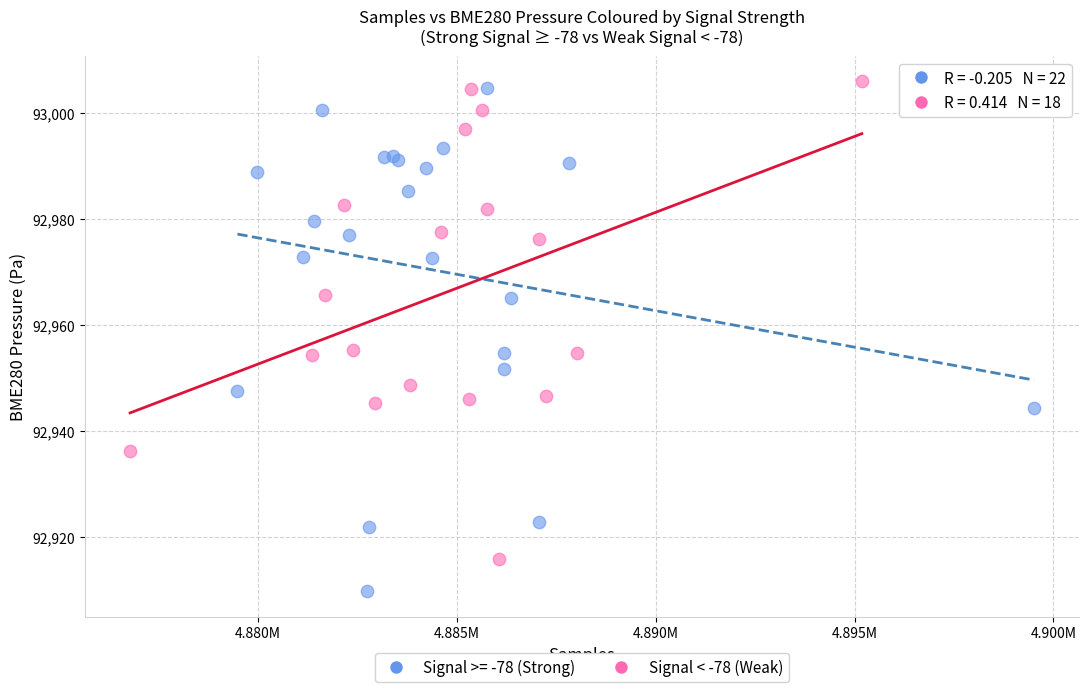

Which series reaches the minimum Y coordinate?

Signal >= -78 (Strong)